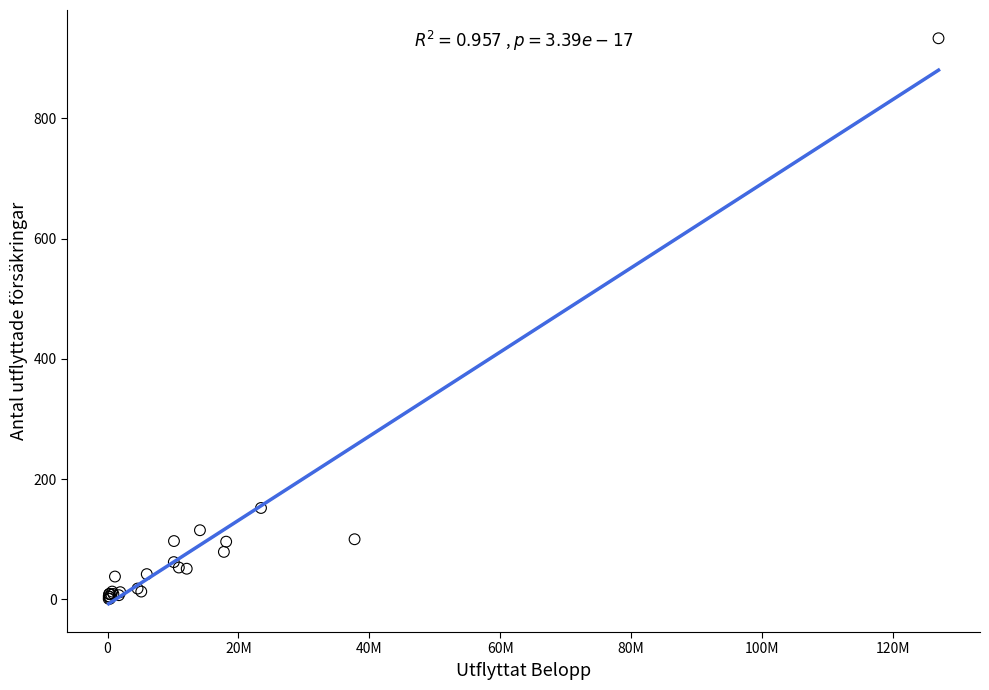

What Y value in the scatter plot is closest to 467?

152